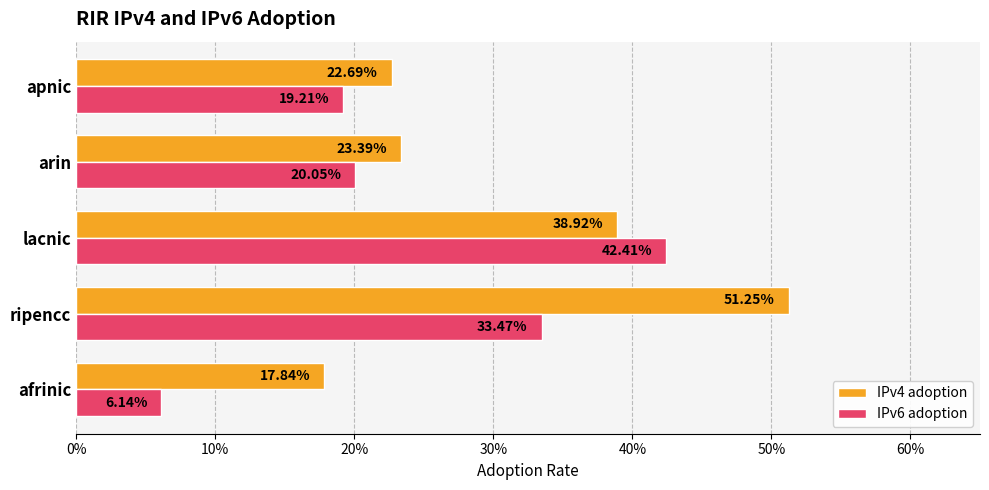

How many IPv4 adoption values are between 0 and 1?

5